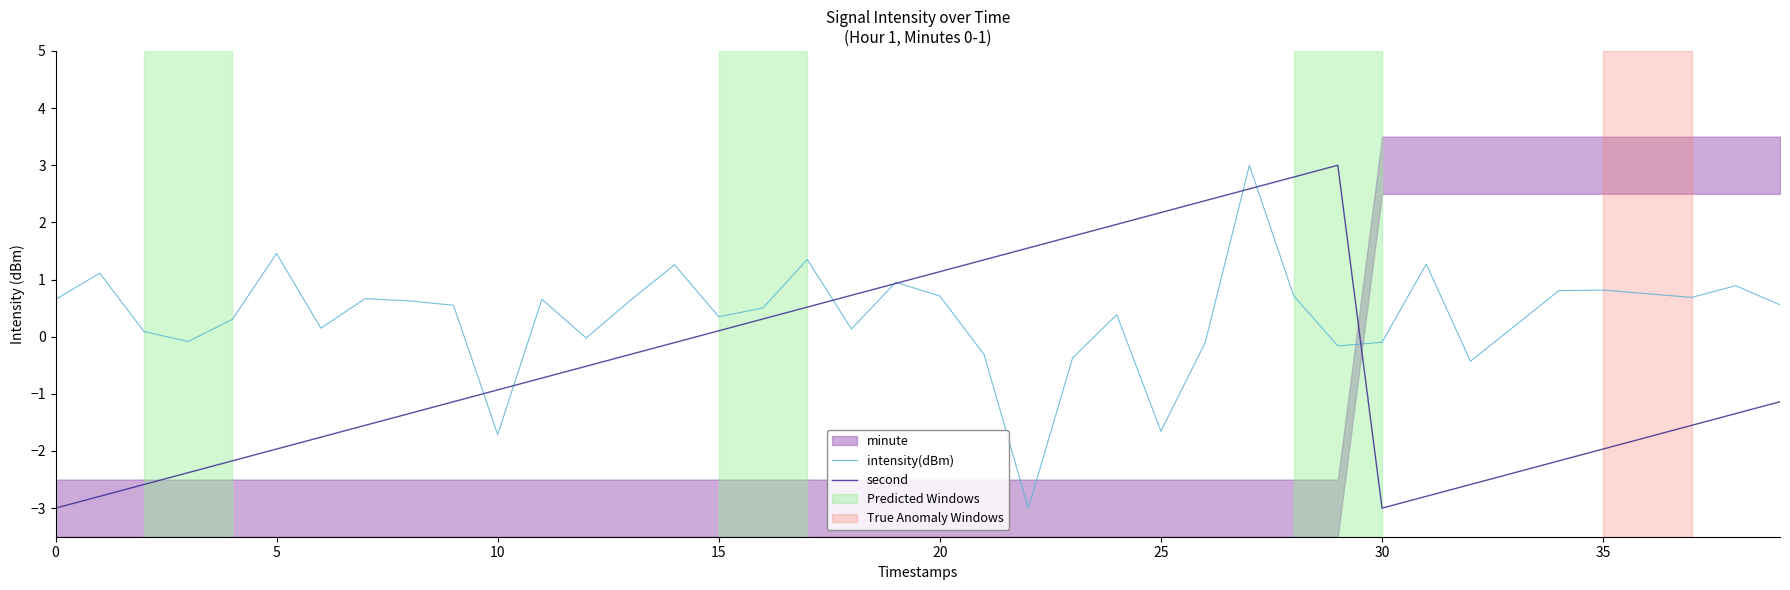

Reading left to right, list all the values displayed in this chart.

intensity(dBm): 0.7	1.1	0.1	-0.1	0.3	1.5	0.1	0.7	0.6	0.5	-1.7	0.7	-0.0	0.6	1.3	0.3	0.5	1.4	0.1	1.0	0.7	-0.3	-3.0	-0.4	0.4	-1.7	-0.1	3.0	0.7	-0.2	-0.1	1.3	-0.4	0.2	0.8	0.8	0.8	0.7	0.9	0.6
second: -3.0	-2.8	-2.6	-2.4	-2.2	-2.0	-1.8	-1.6	-1.3	-1.1	-0.9	-0.7	-0.5	-0.3	-0.1	0.1	0.3	0.5	0.7	0.9	1.1	1.3	1.6	1.8	2.0	2.2	2.4	2.6	2.8	3.0	-3.0	-2.8	-2.6	-2.4	-2.2	-2.0	-1.8	-1.6	-1.3	-1.1